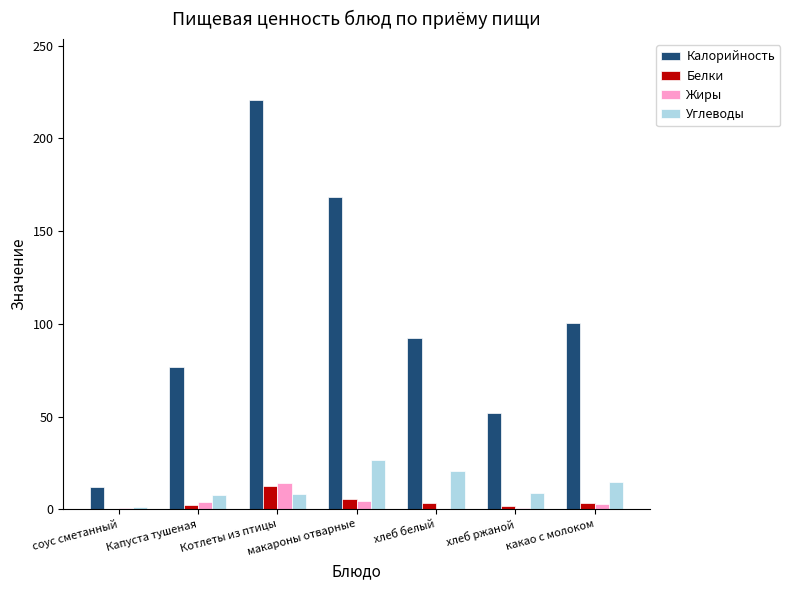

The value of Калорийность at хлеб ржаной is 51.8. True or false?

True